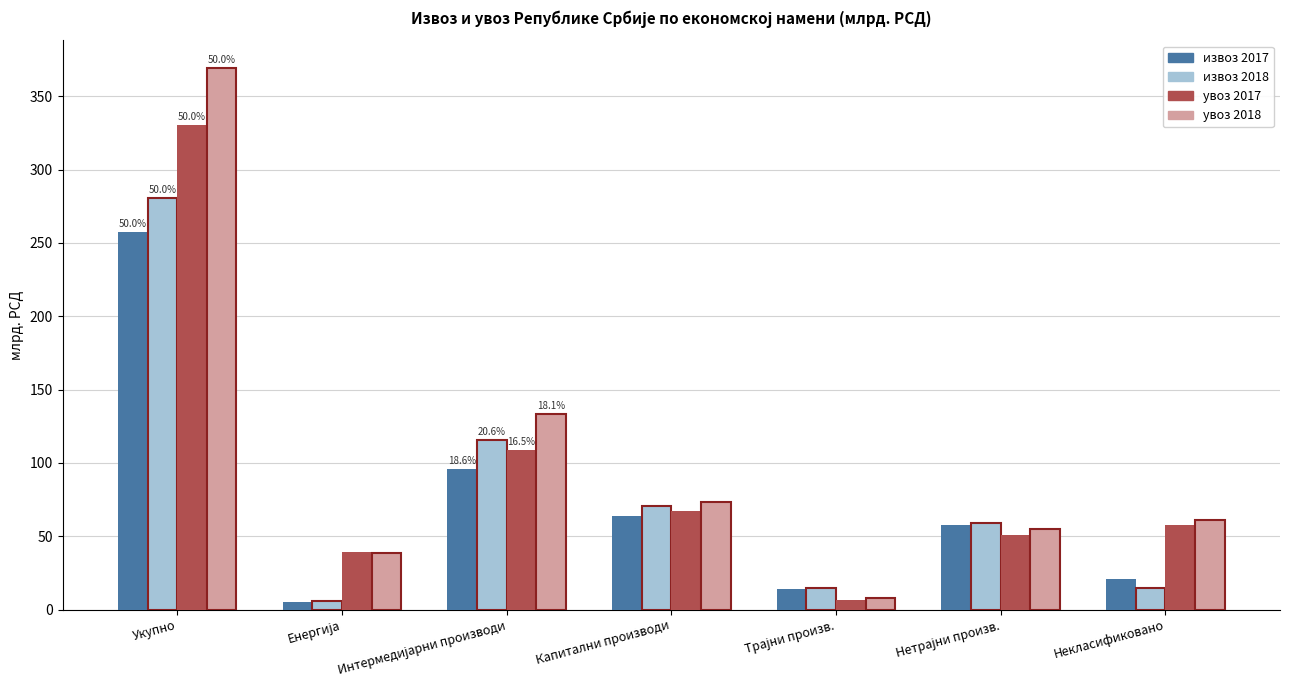

Is it true that увоз 2017 equals 330.5 at Укупно?

True